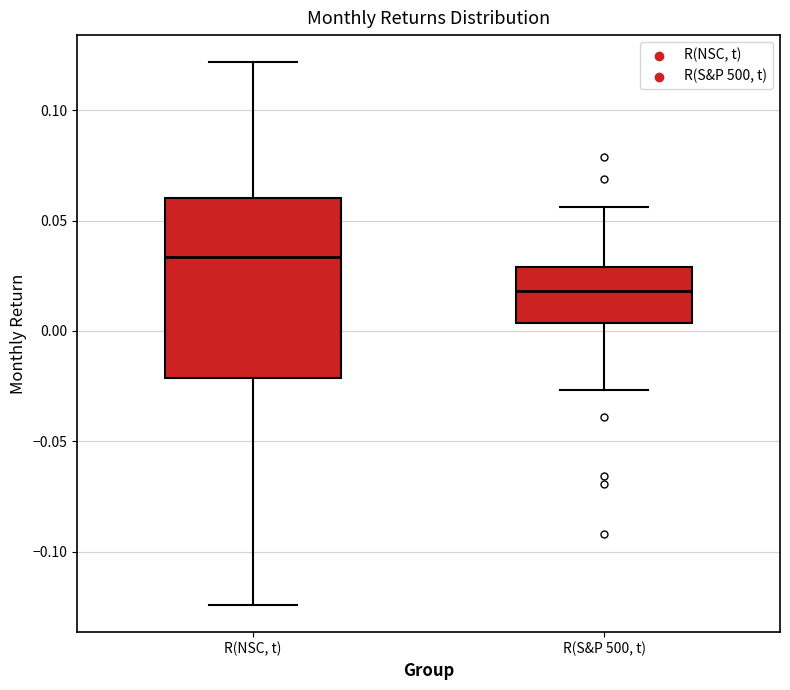

Which box has the lowest median line?

R(S&P 500, t)